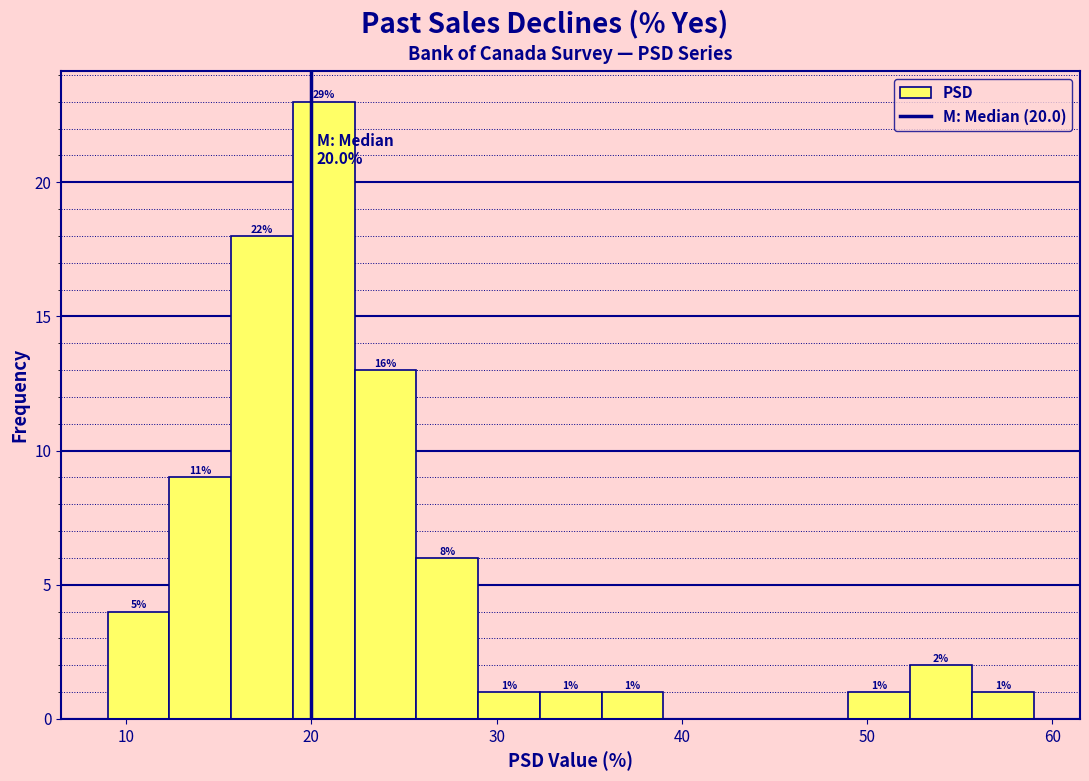

Around what value on the x-axis is the tallest bar? Give the approximate position of its centre, as read against the axis.

21